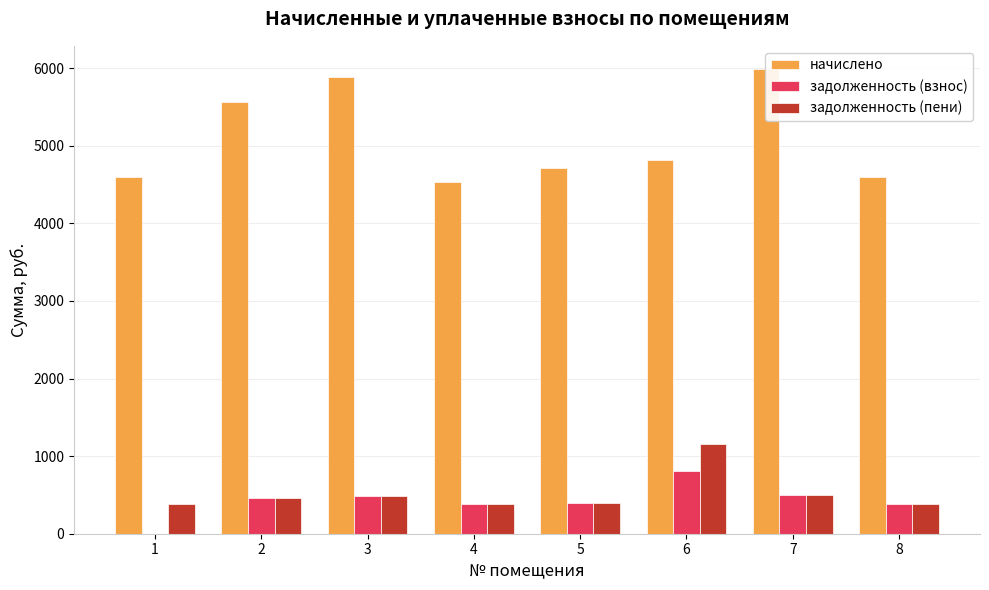

Reading right to left, transcribe all the data shown in this chart.

начислено: 8=4604.6	7=5989.8	6=4815.2	5=4715.5	4=4528.3	3=5892.5	2=5565.0	1=4604.6
задолженность (взнос): 8=383.7	7=499.1	6=802.5	5=393.0	4=377.4	3=491.0	2=463.8	1=1.5
задолженность (пени): 8=383.7	7=499.1	6=1156.3	5=393.0	4=377.4	3=491.0	2=463.8	1=383.7